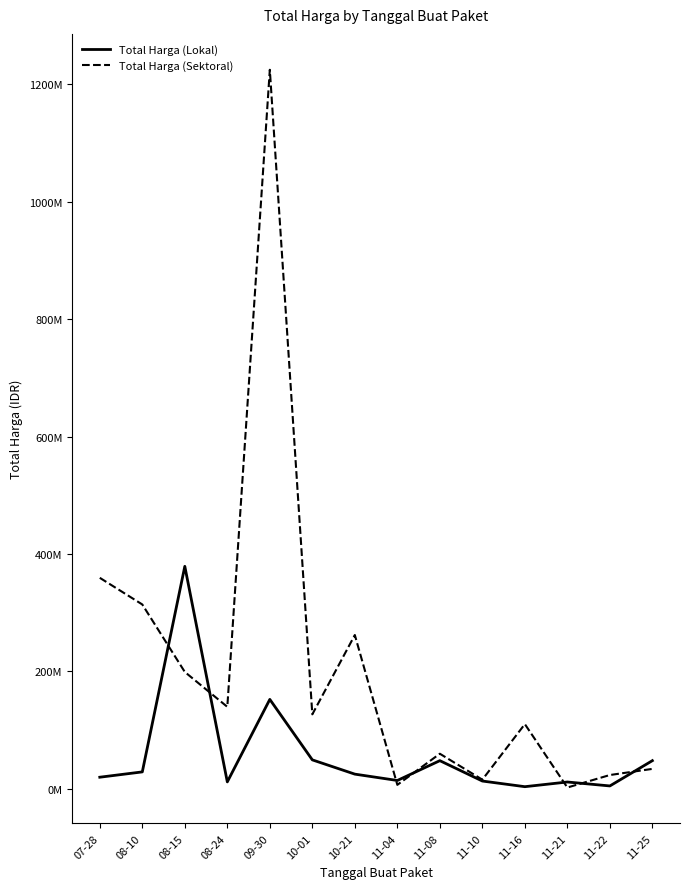

Which category has the highest value in the Total Harga (Sektoral) series?

09-30